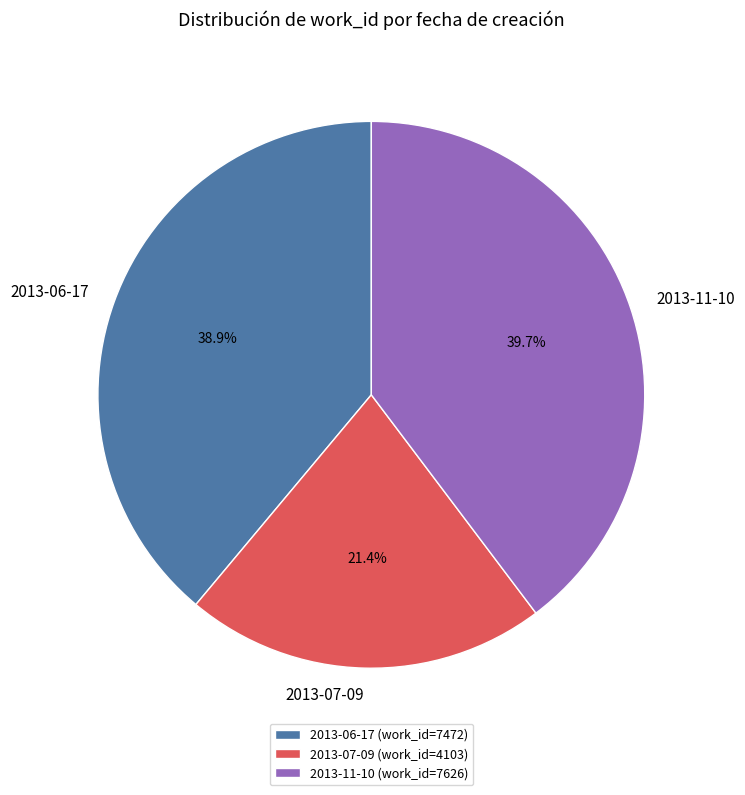

Does any single category account for the majority?

No